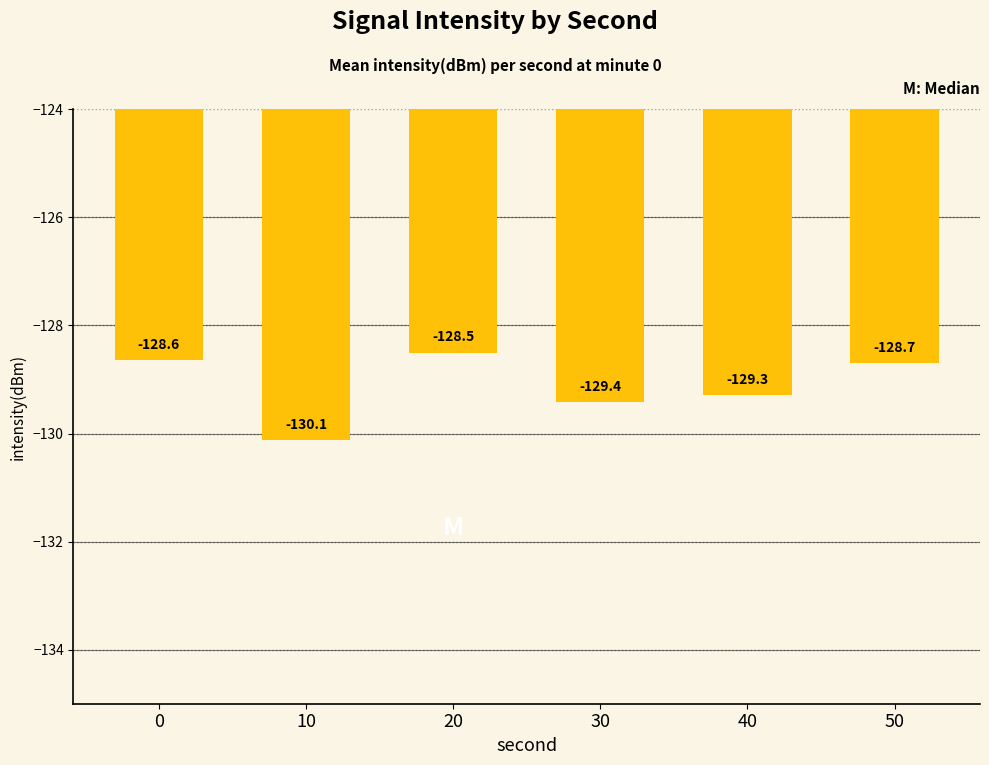

What is the difference between the second highest and minimum values?

1.5